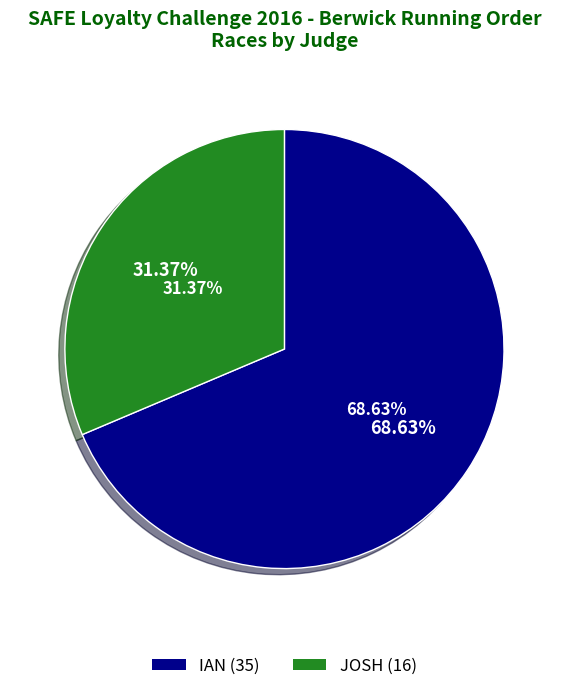

Is there a majority slice in this chart?

Yes